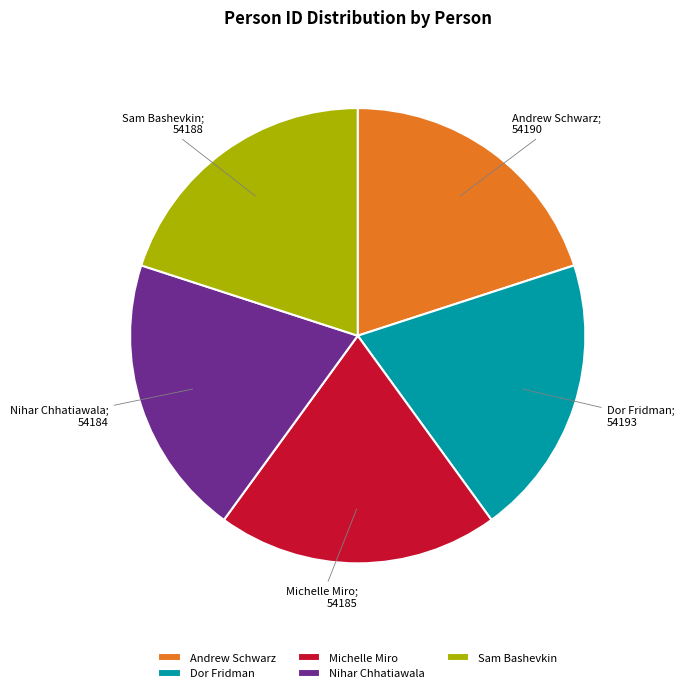

Does any single category account for the majority?

No